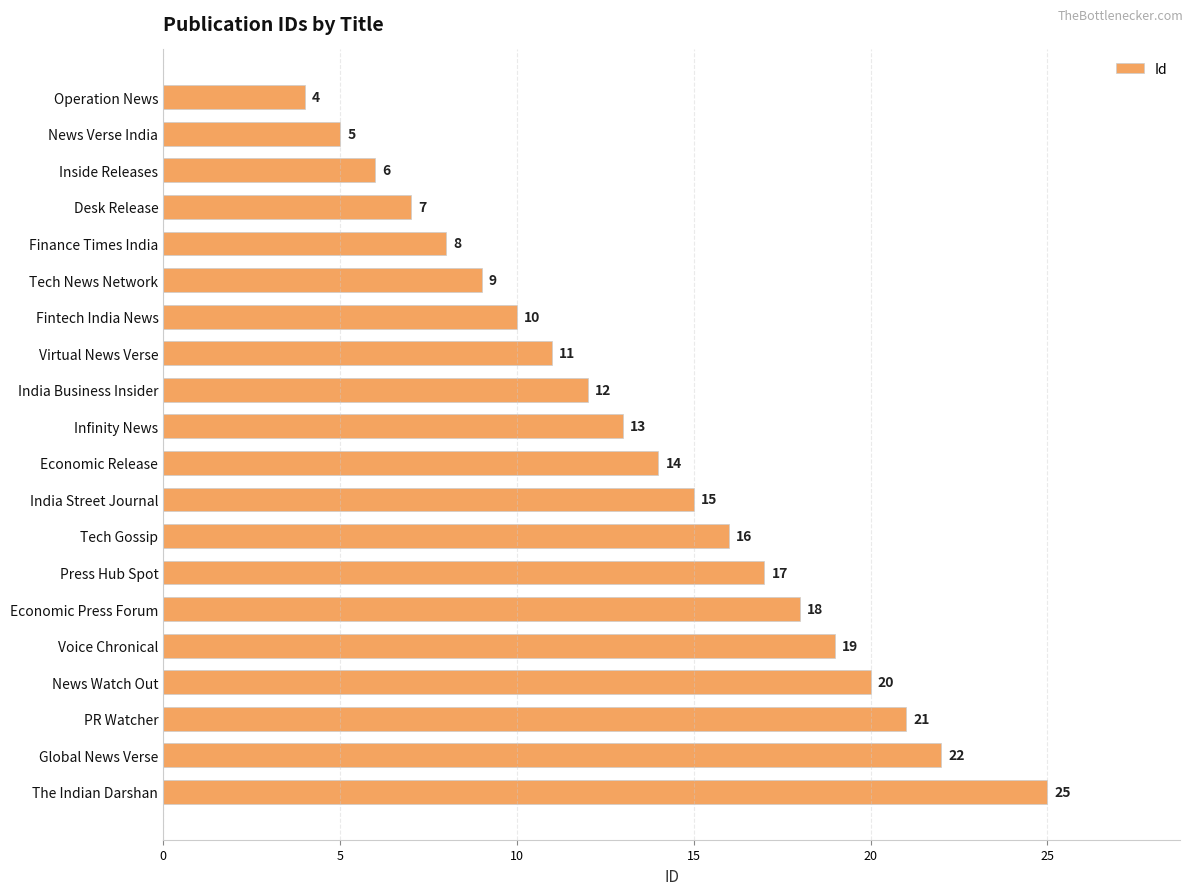

What position from the bottom is India Street Journal?

9